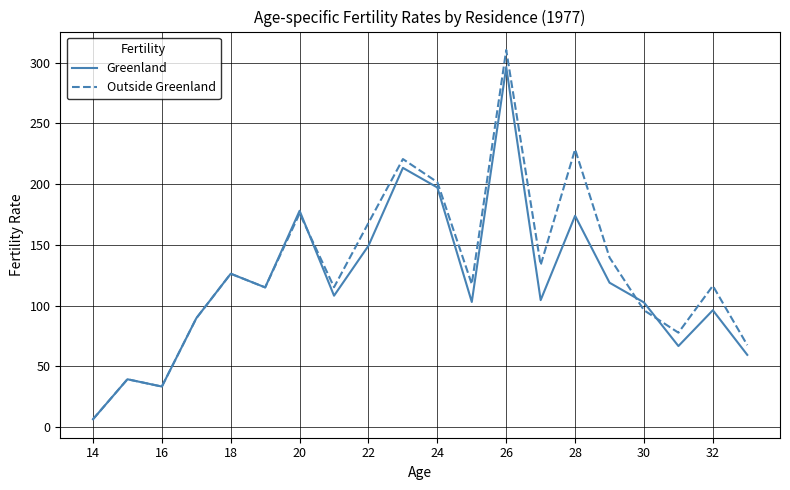

Which series has the largest total across all categories?

Outside Greenland